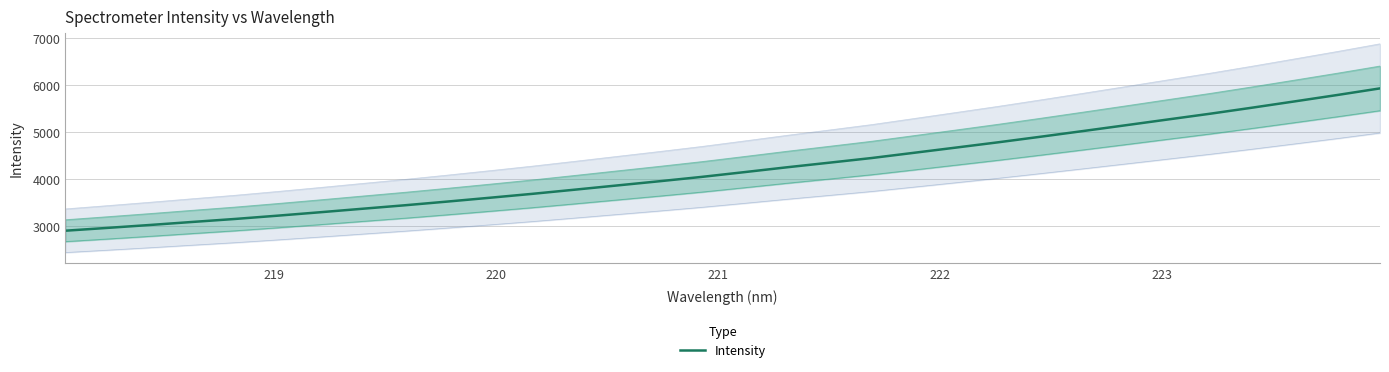

True or false: the data has more than 1 interior local peaks.

False